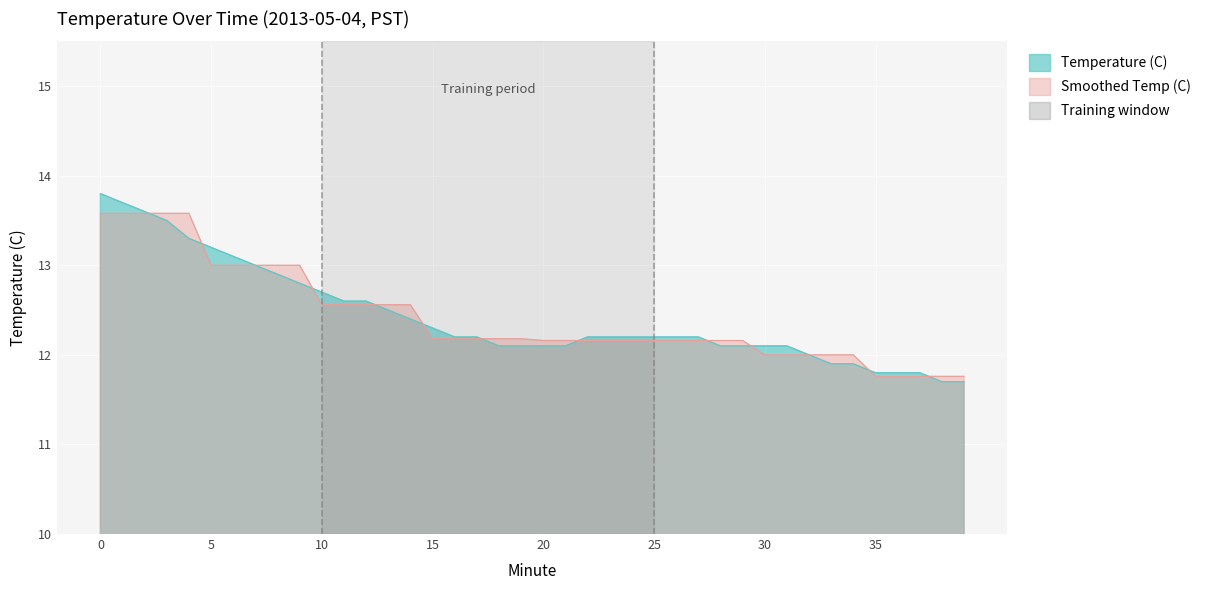

What is the value of the 13th point from the left?

12.6